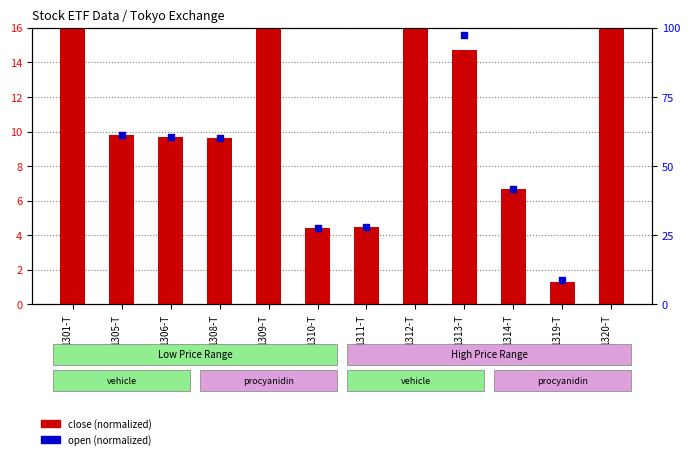

Which series reaches the minimum Y coordinate?

close (normalized)